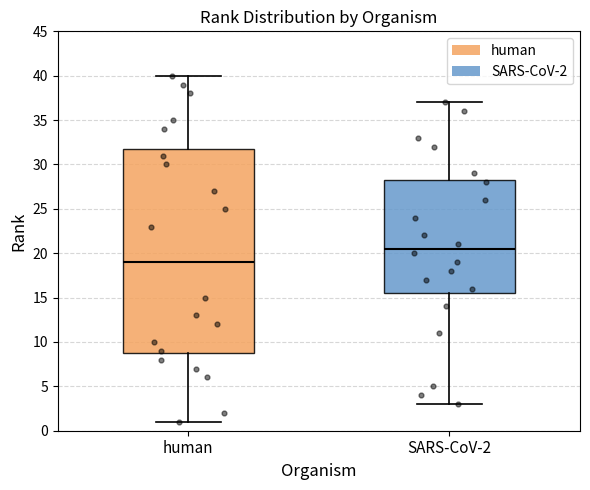

Reading left to right, transcribe this box plot: for each box, give where its median line is, the range the box spans, and where its two whiskers end, as read against the y-axis. The values are not printed on the chart, so give them approximately, as read against the axis.

human: median 19.0, box 9.0 to 32.0, whiskers 1.0 to 40.0
SARS-CoV-2: median 20.5, box 15.5 to 28.5, whiskers 3.0 to 37.0